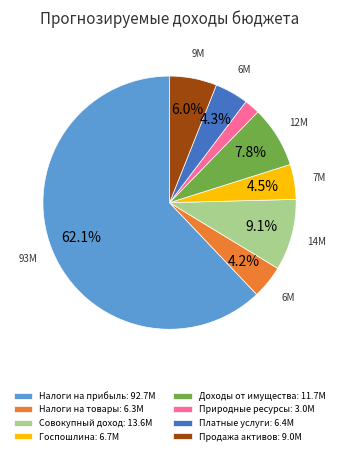

How many segments does this pie chart have?

8